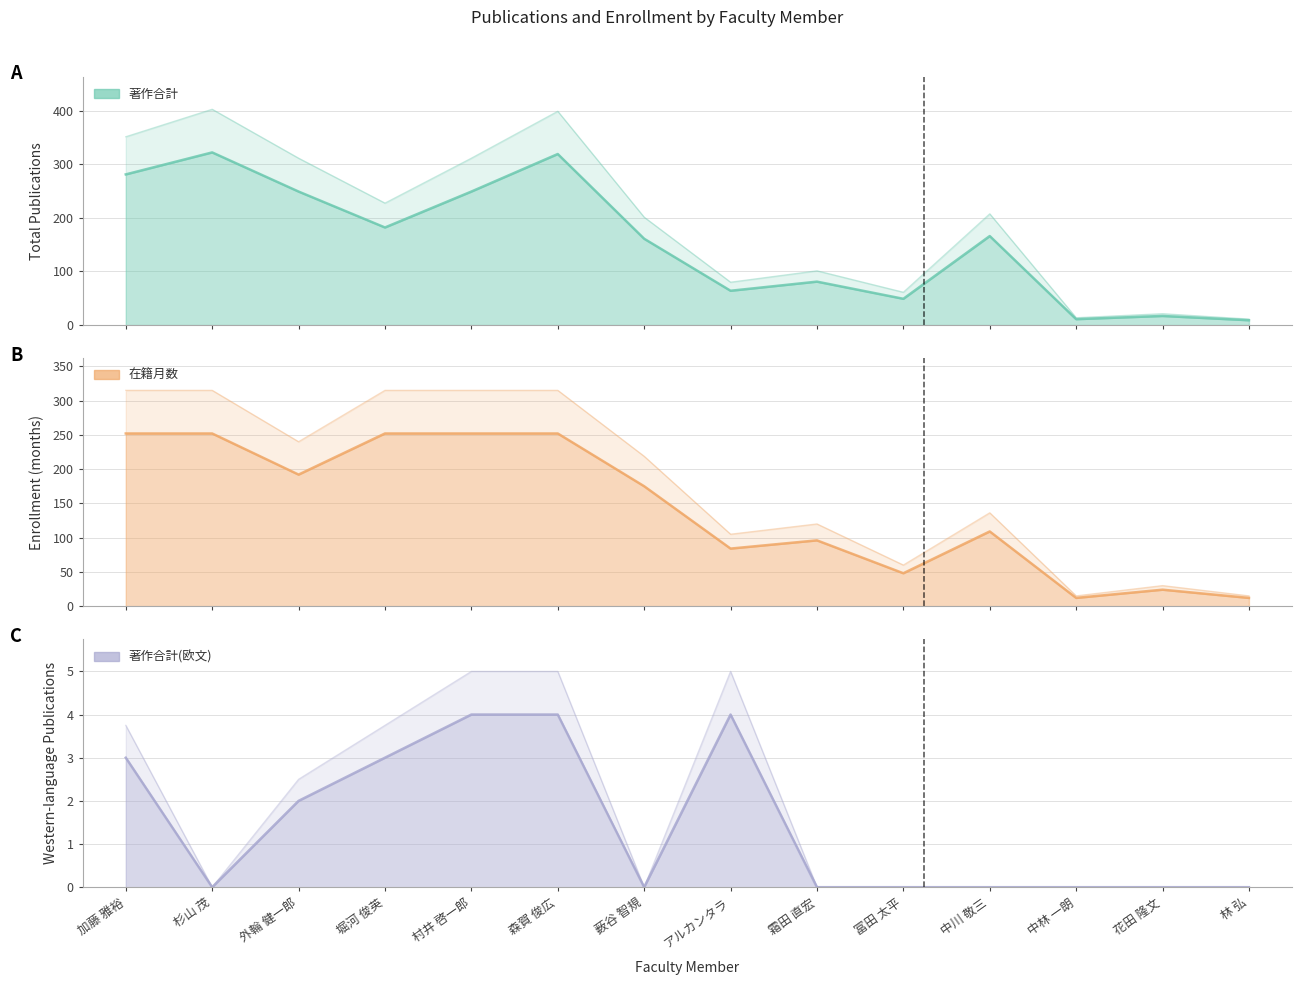

At how many categories does at least one series exceed 47?

11